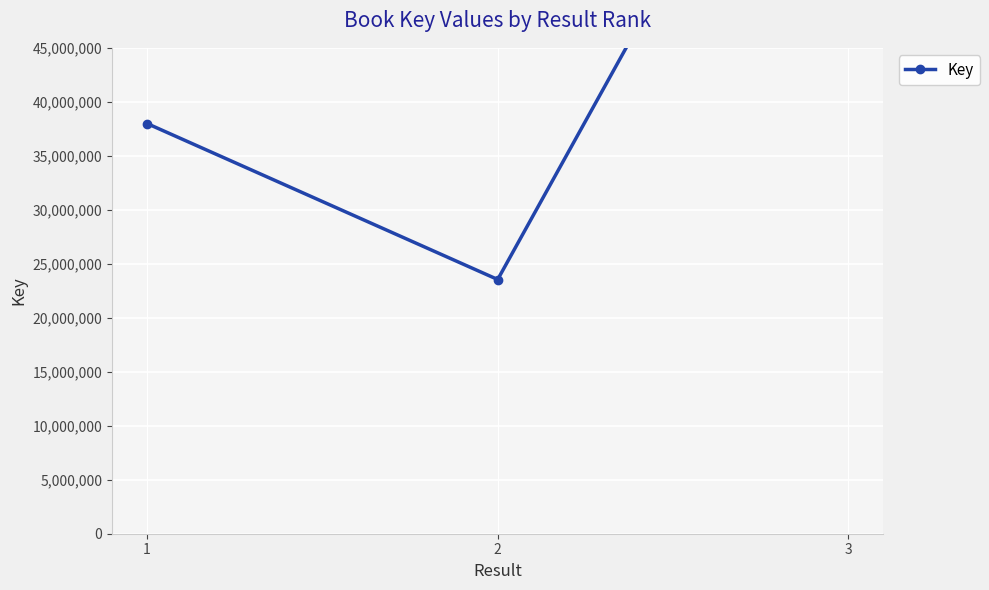

Count the values in the range 23544188 to 82120870.

3